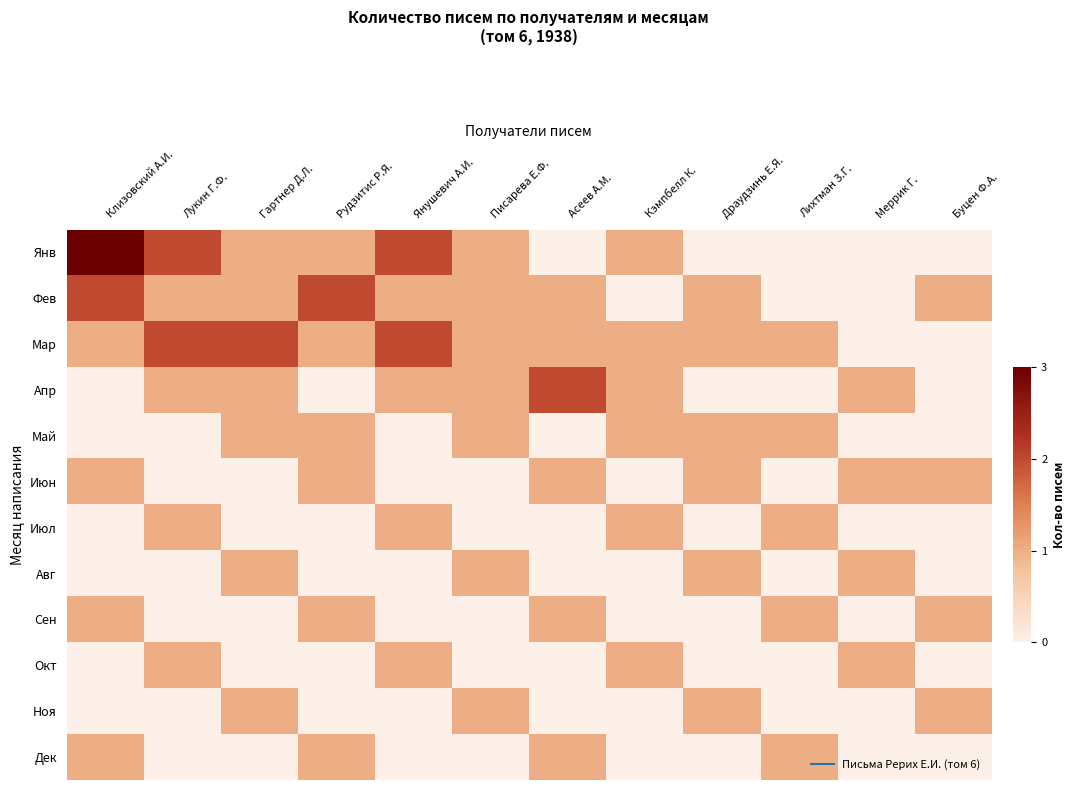

At how many categories does at least one series exceed 2?

1